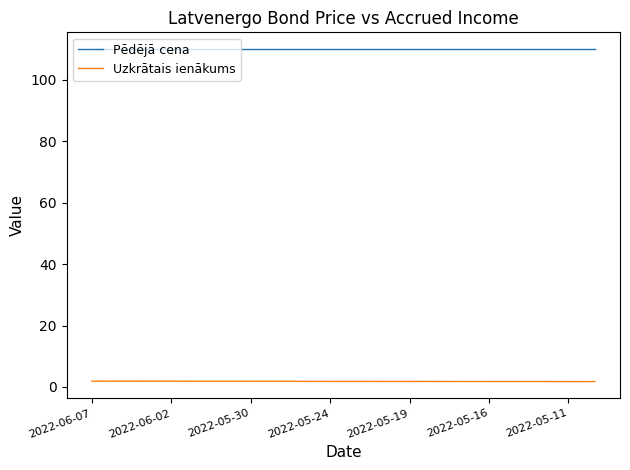

True or false: Pēdējā cena and Uzkrātais ienākums intersect in this chart.

False